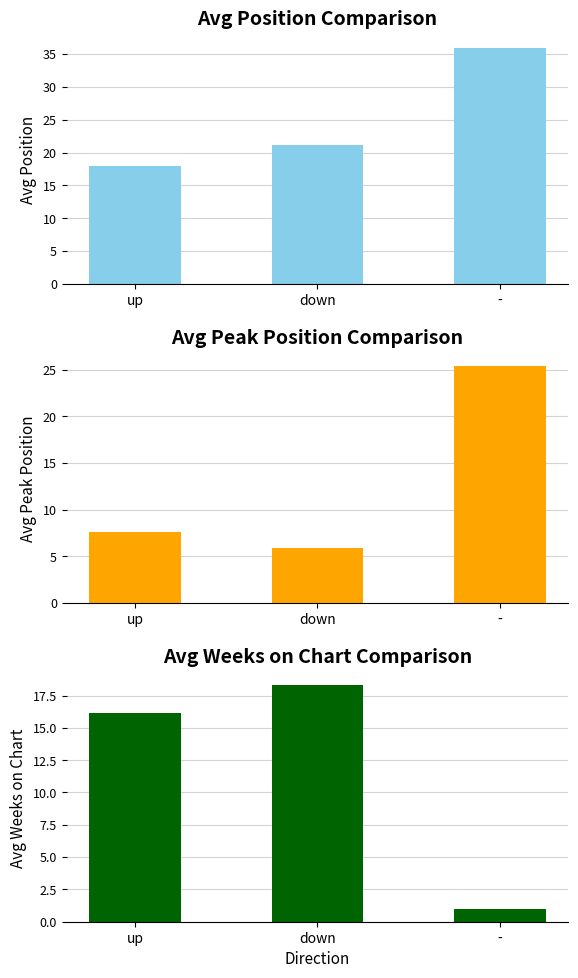

What is the greatest value displayed?

36.0